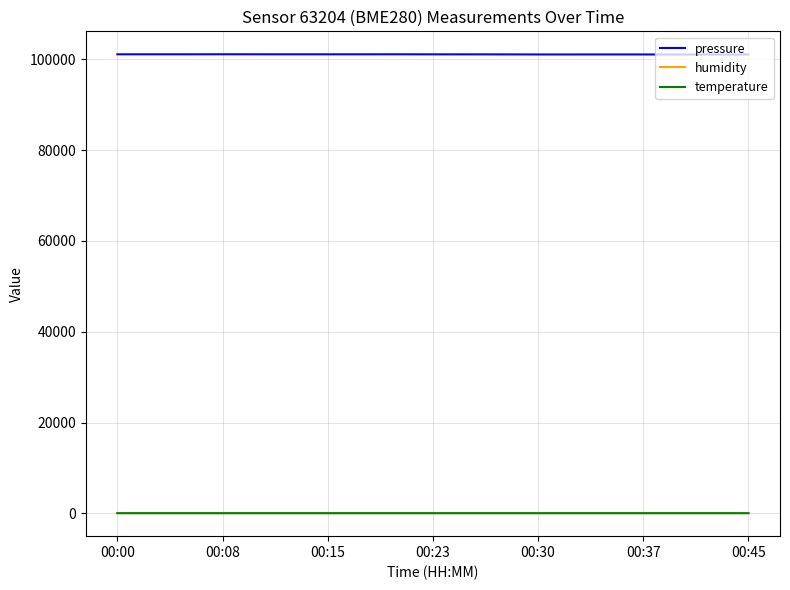

True or false: temperature and humidity intersect in this chart.

False